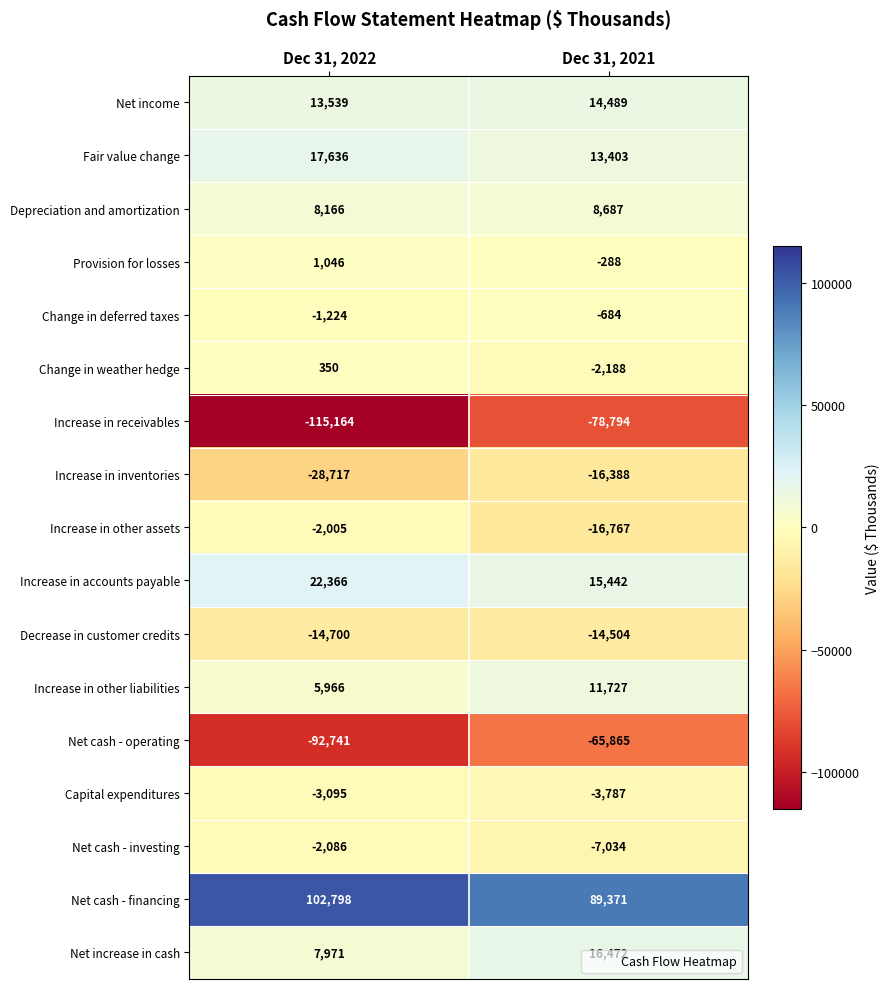

What is the average value of the Increase in receivables series?

-96979